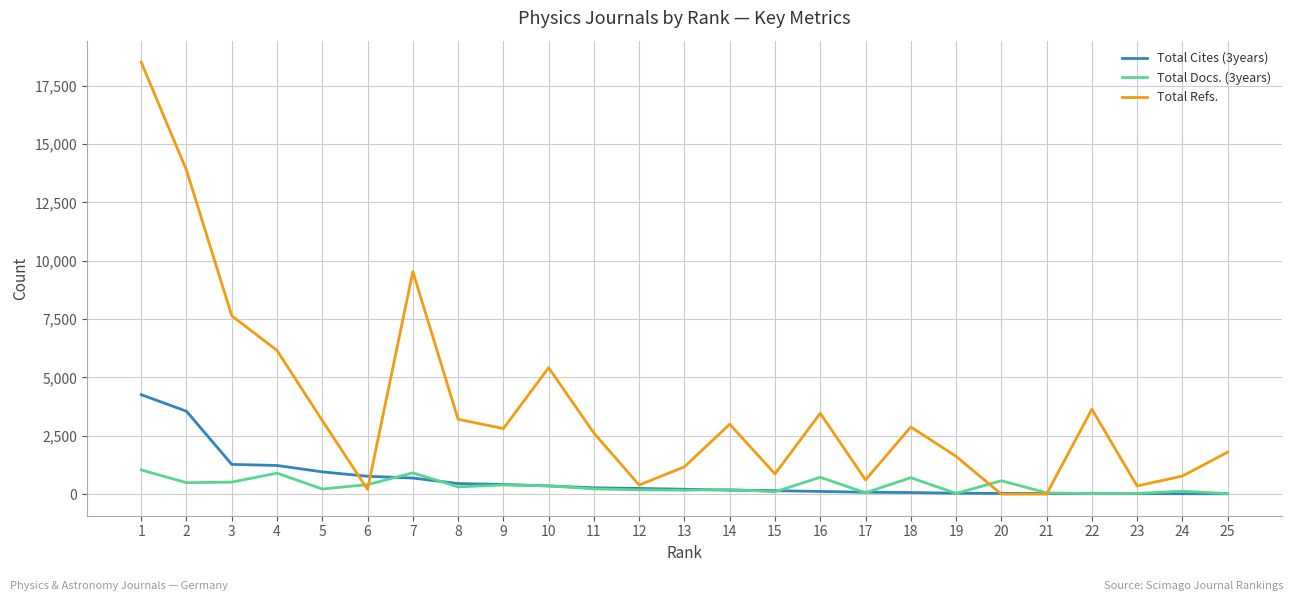

What is the highest value of the Total Refs. series?

18505